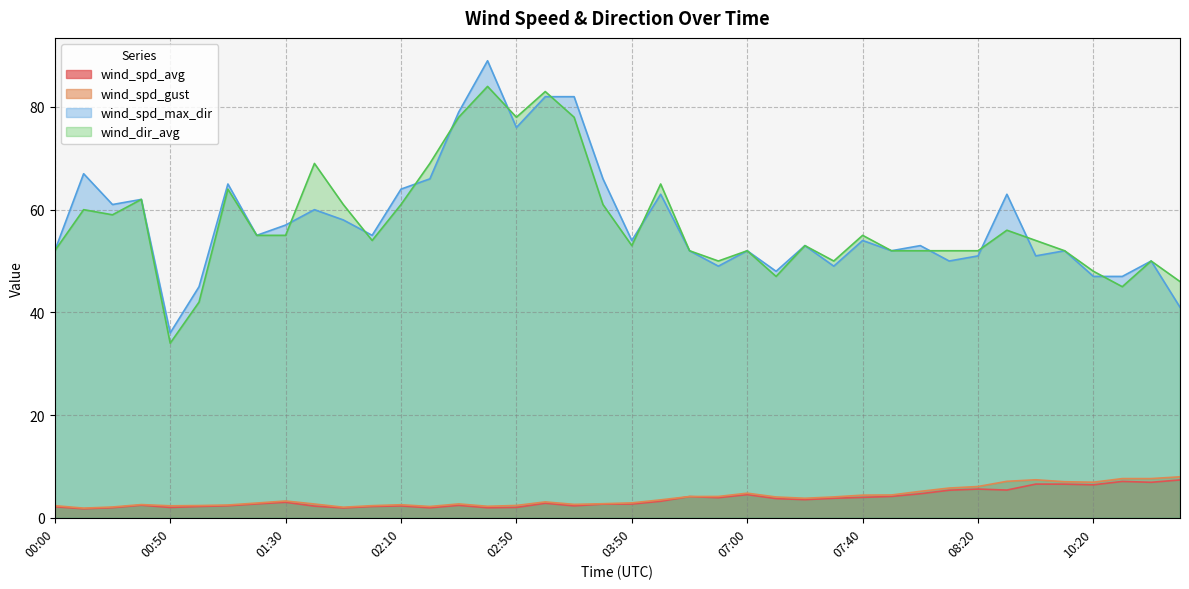

The wind_spd_max_dir series shows 87.4 at 08:10. True or false?

False